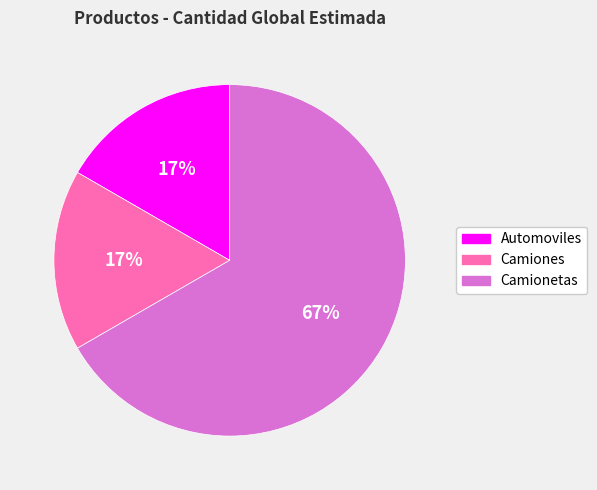

Count the number of slices in the pie.

3